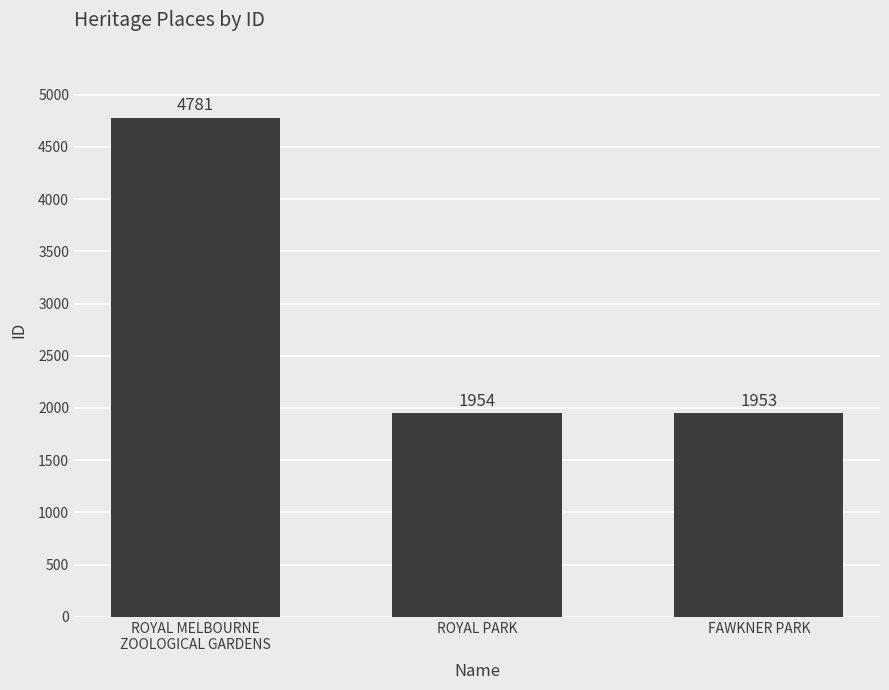

Is it true that the value at FAWKNER PARK is 1953?

True